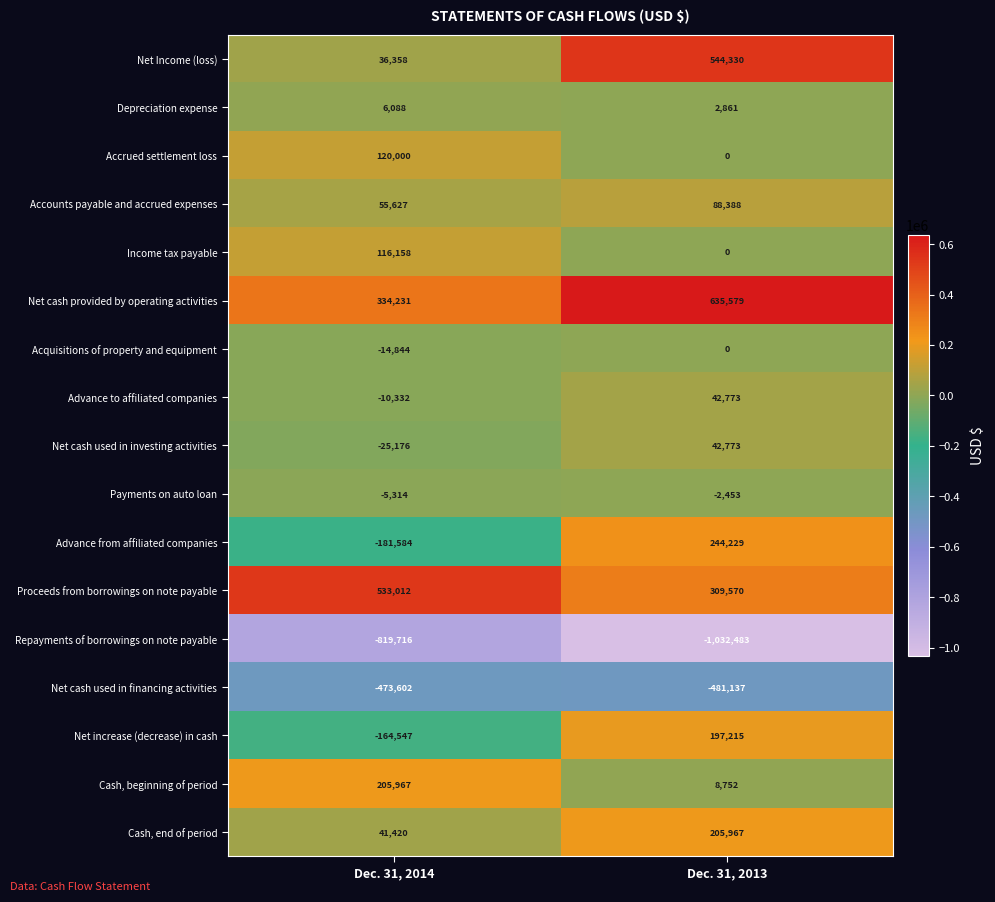

What value does the Net cash used in investing activities series have at Dec. 31, 2013?

42773